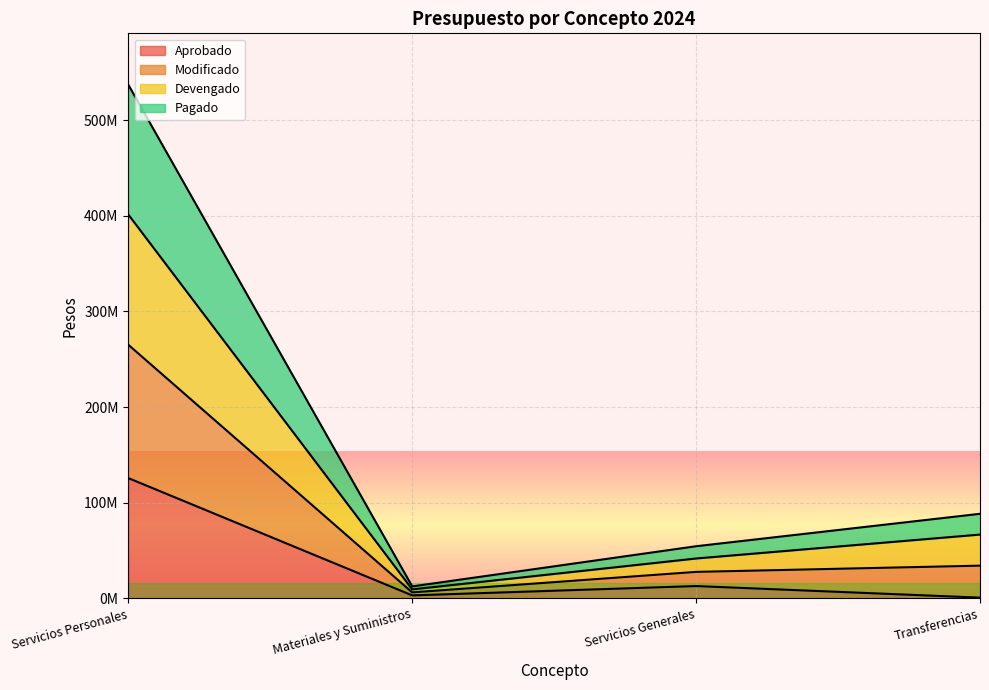

List the labels in order of Modificado value, largest first.

Servicios Personales, Transferencias, Servicios Generales, Materiales y Suministros